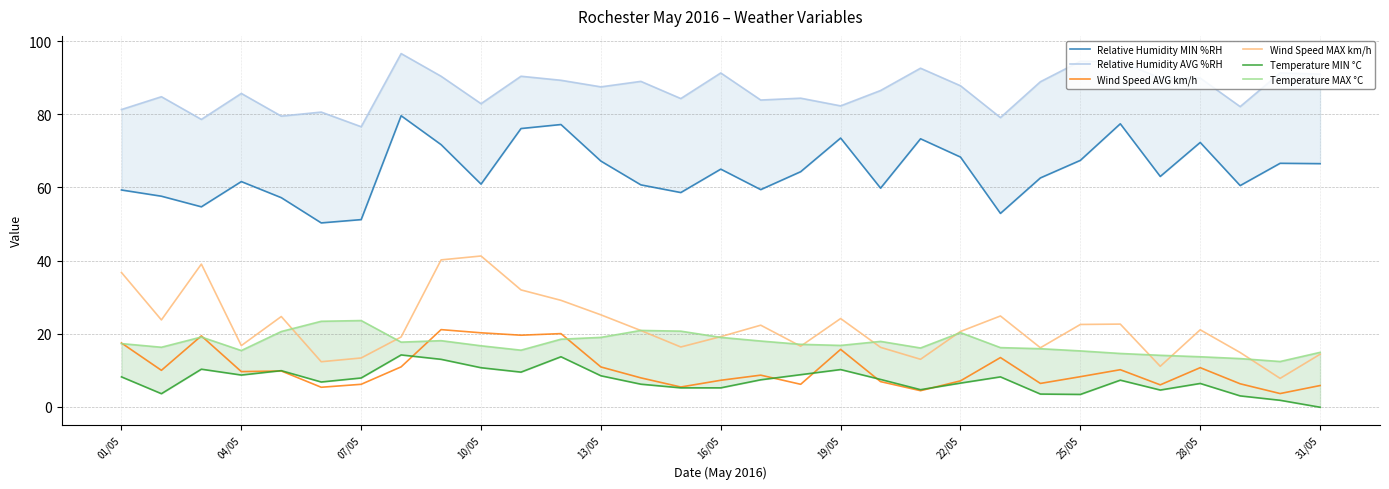

What is the difference between the second highest and minimum values in the Relative Humidity MIN %RH series?

27.1